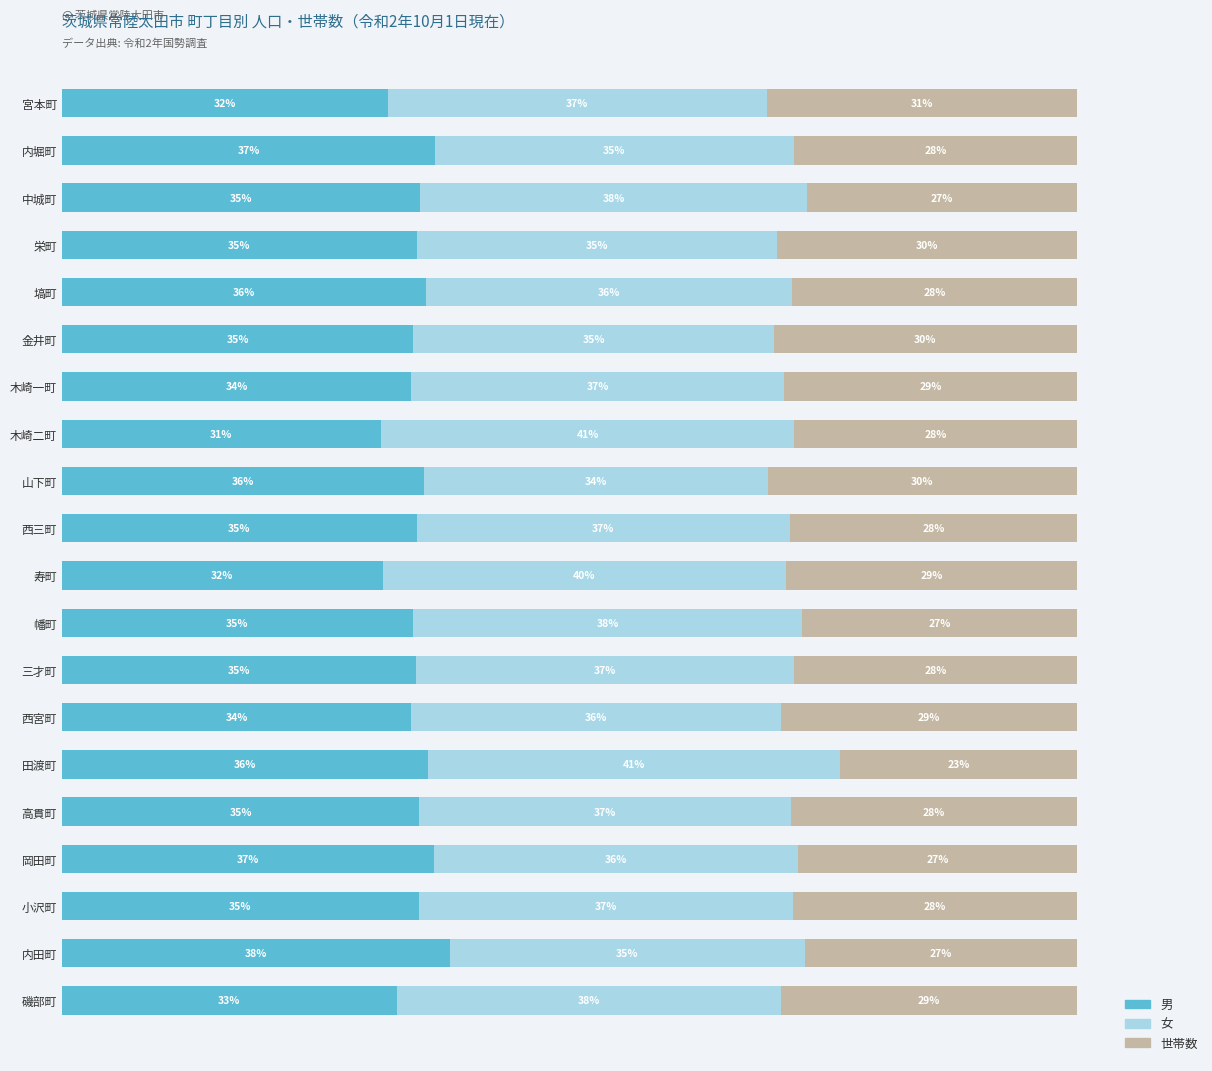

Which category has the highest value in the 男 series?

内田町